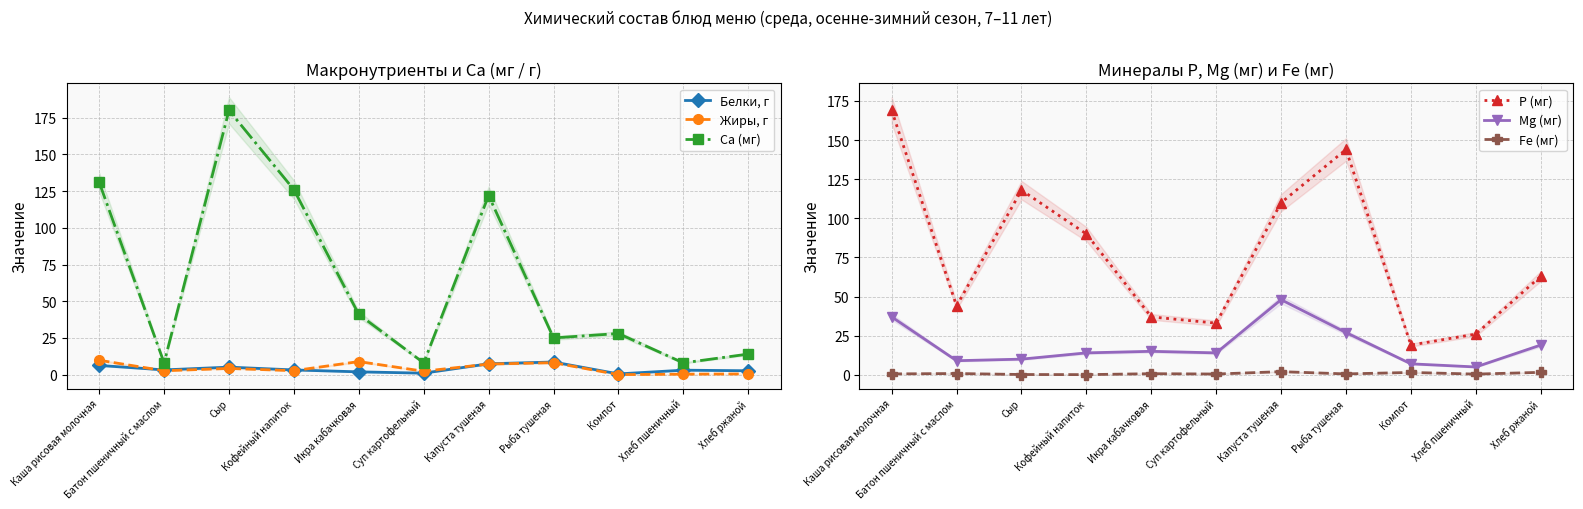

In Fe (мг), how many points are lower than both neighbors (excluding endpoints)?

4